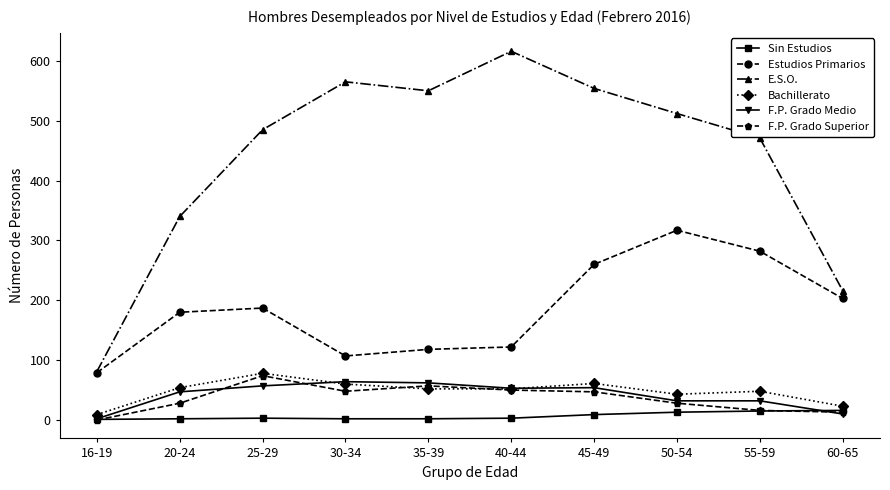

At which category does Estudios Primarios reach its first local peak?

25-29